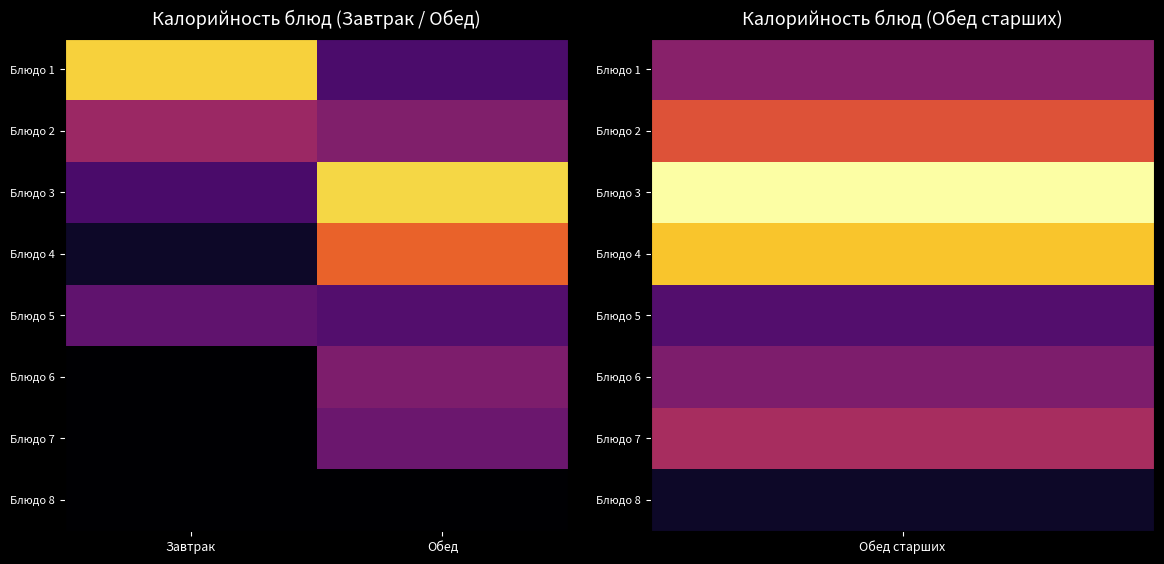

Which category has the lowest value across all series?

Завтрак